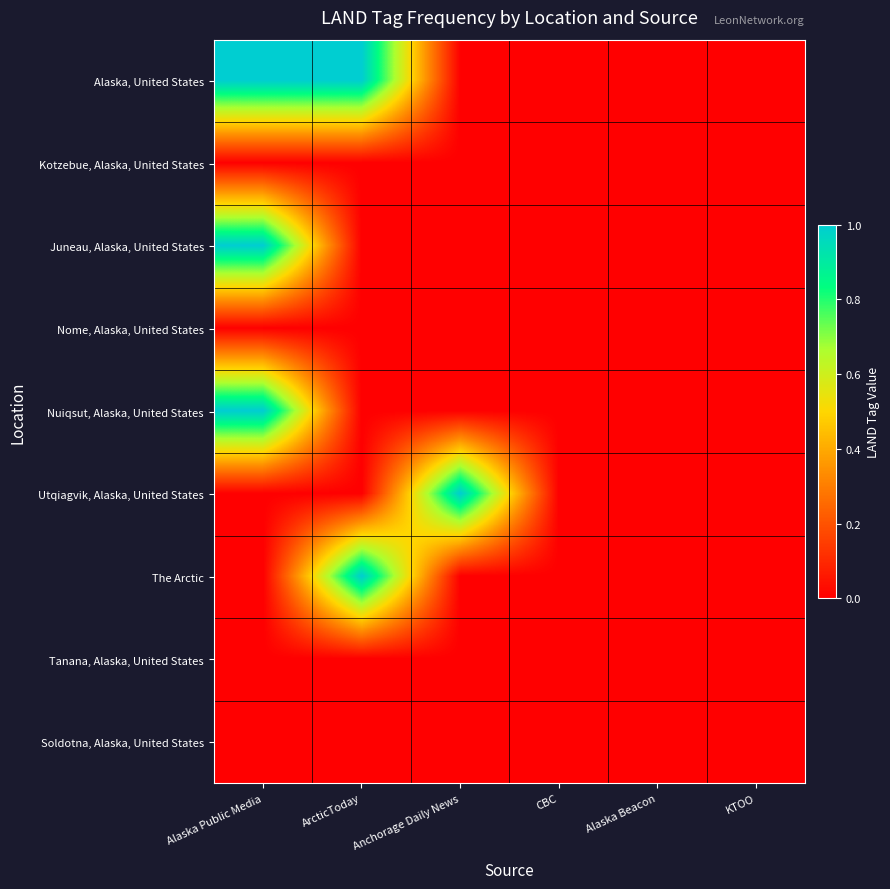

Rank the series by their maximum value, from highest to lowest.

Alaska, United States, Juneau, Alaska, United States, Nuiqsut, Alaska, United States, Utqiagvik, Alaska, United States, The Arctic, Kotzebue, Alaska, United States, Nome, Alaska, United States, Tanana, Alaska, United States, Soldotna, Alaska, United States